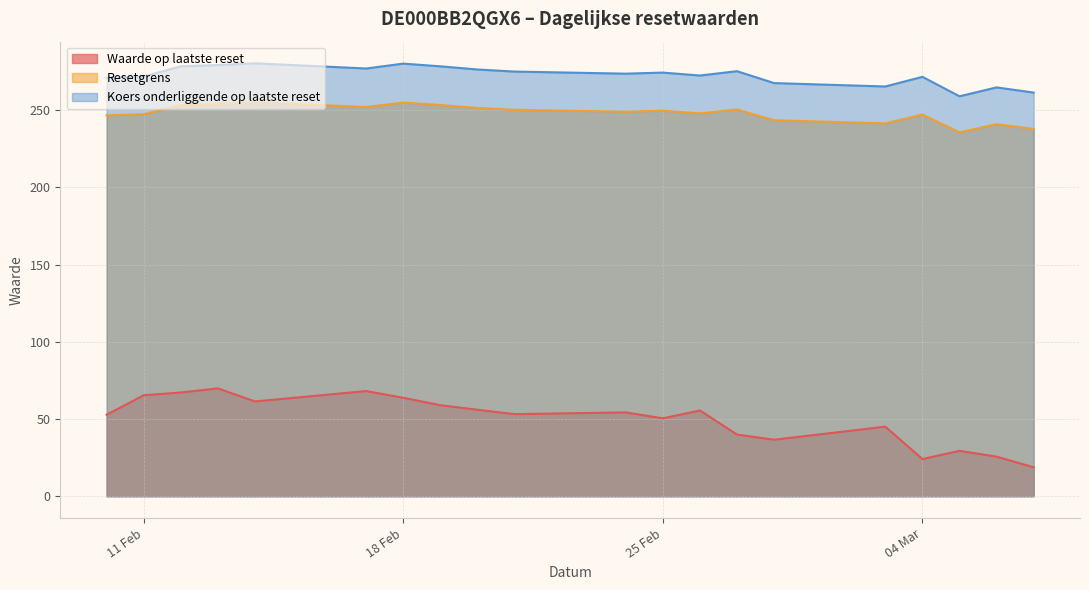

At how many categories does at least one series exceed 162?

20